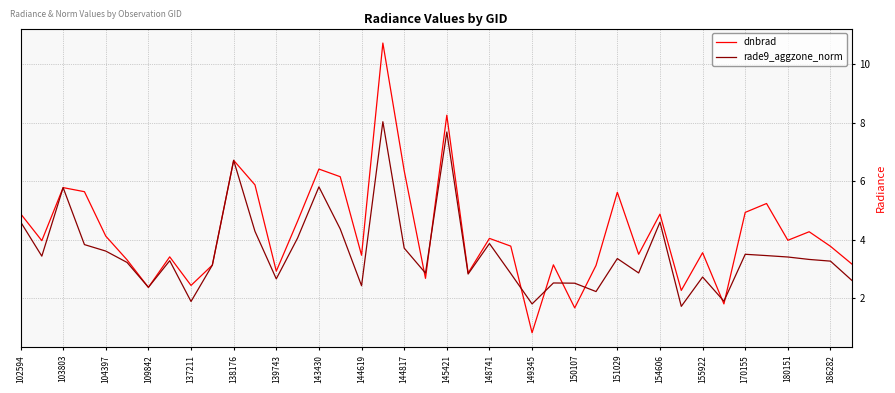

Which series has the largest range (max minus min)?

dnbrad